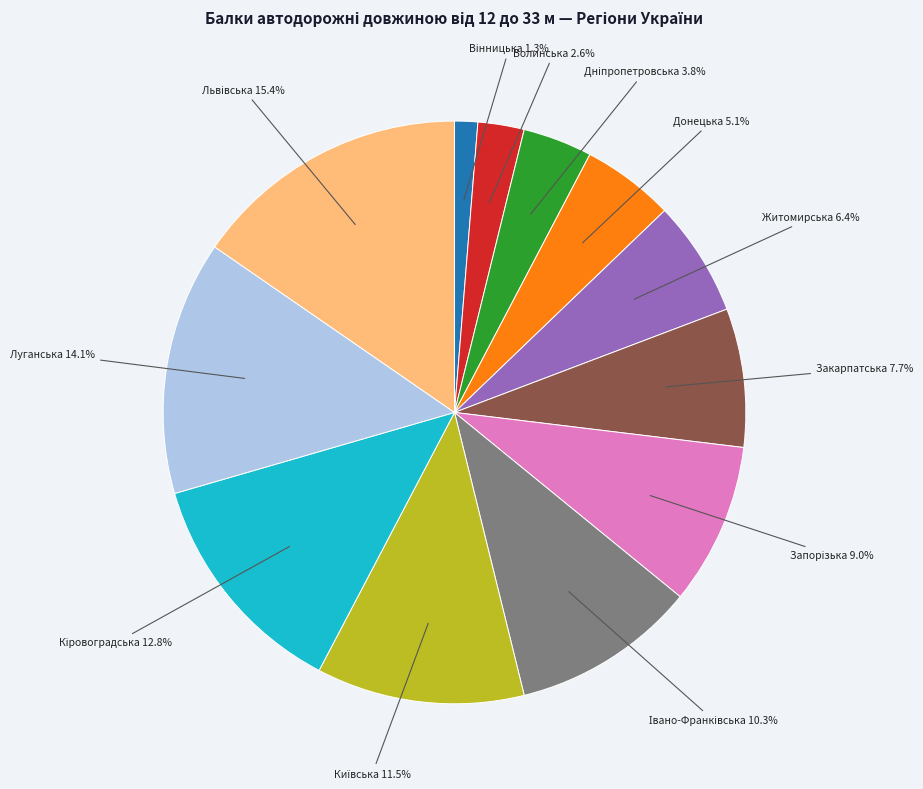

Is there any slice that represents more than half of the pie?

No